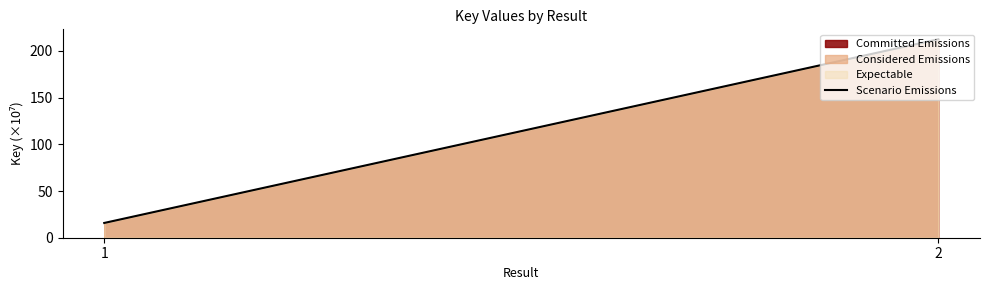

Which has a higher value, 1 or 2?

2